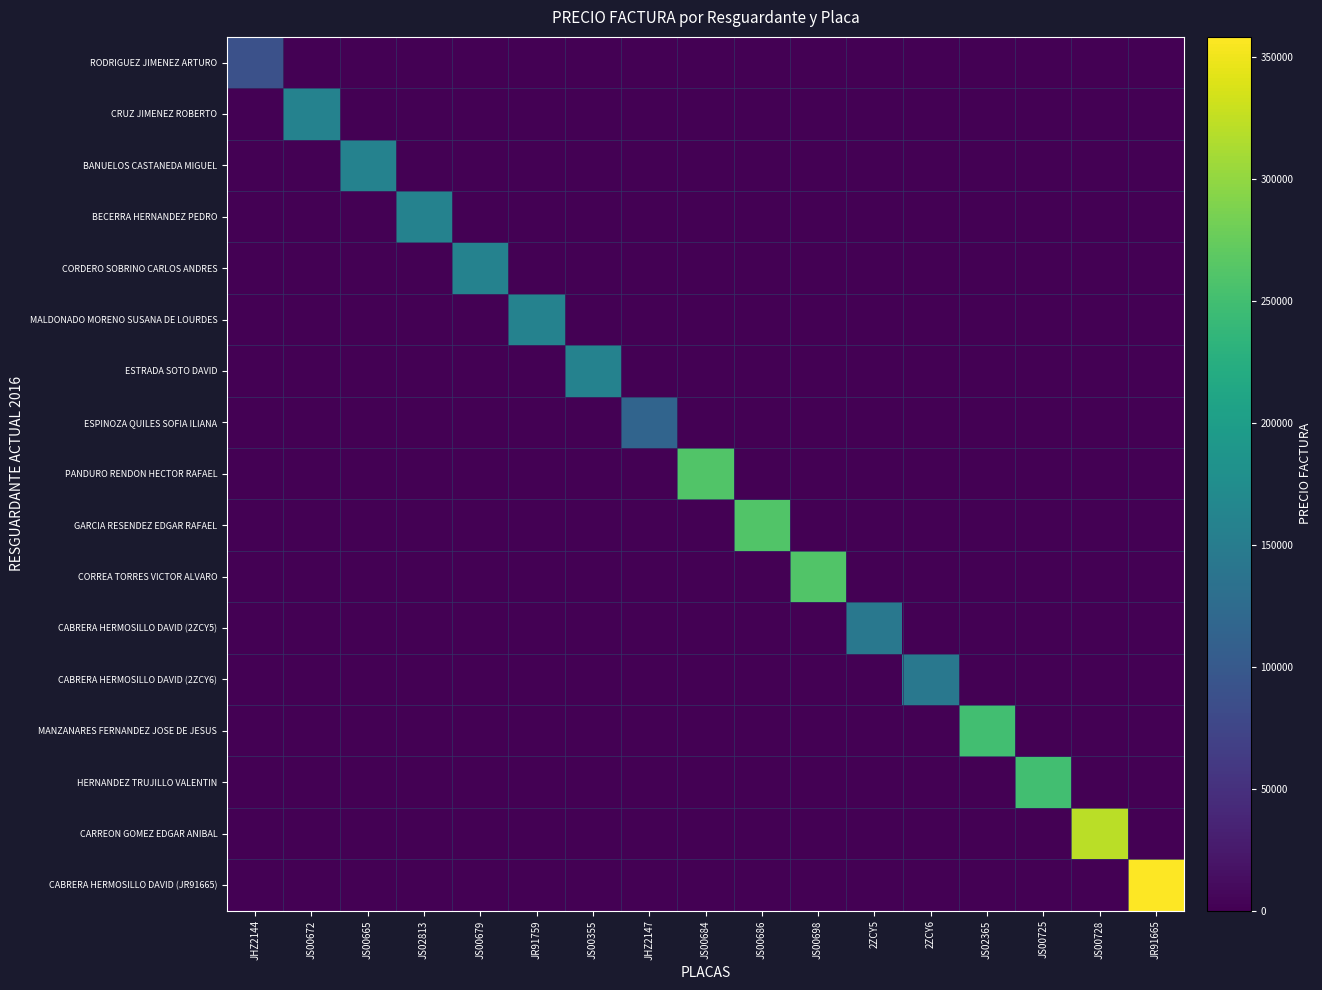

At how many categories does at least one series exceed 246635?

7